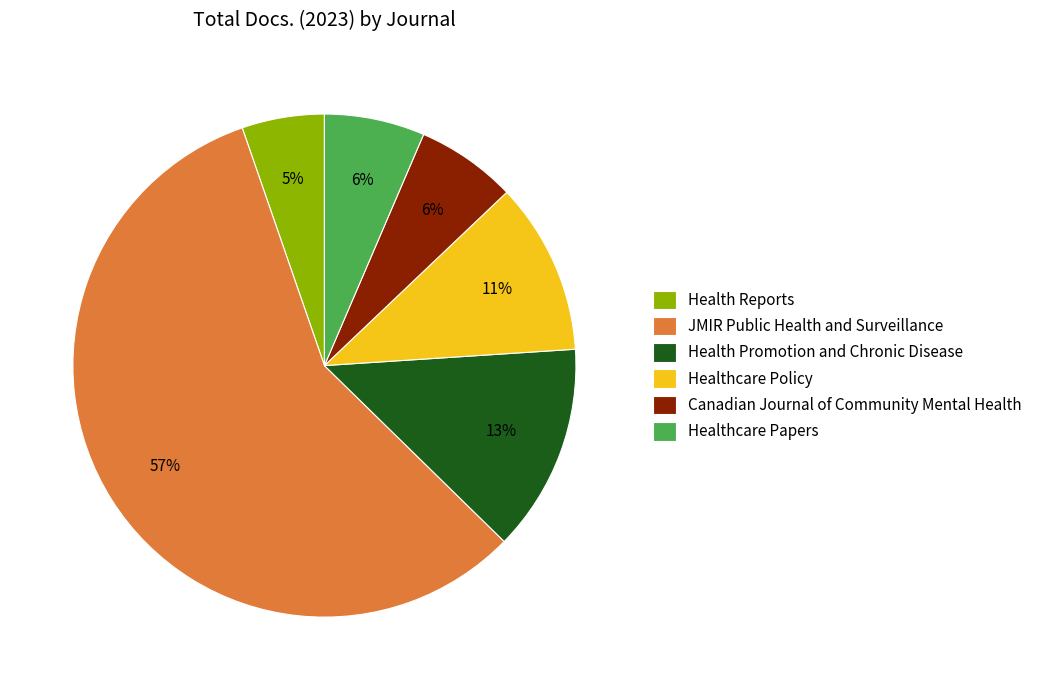

To the nearest percent, what is the average slice percentage?

17%